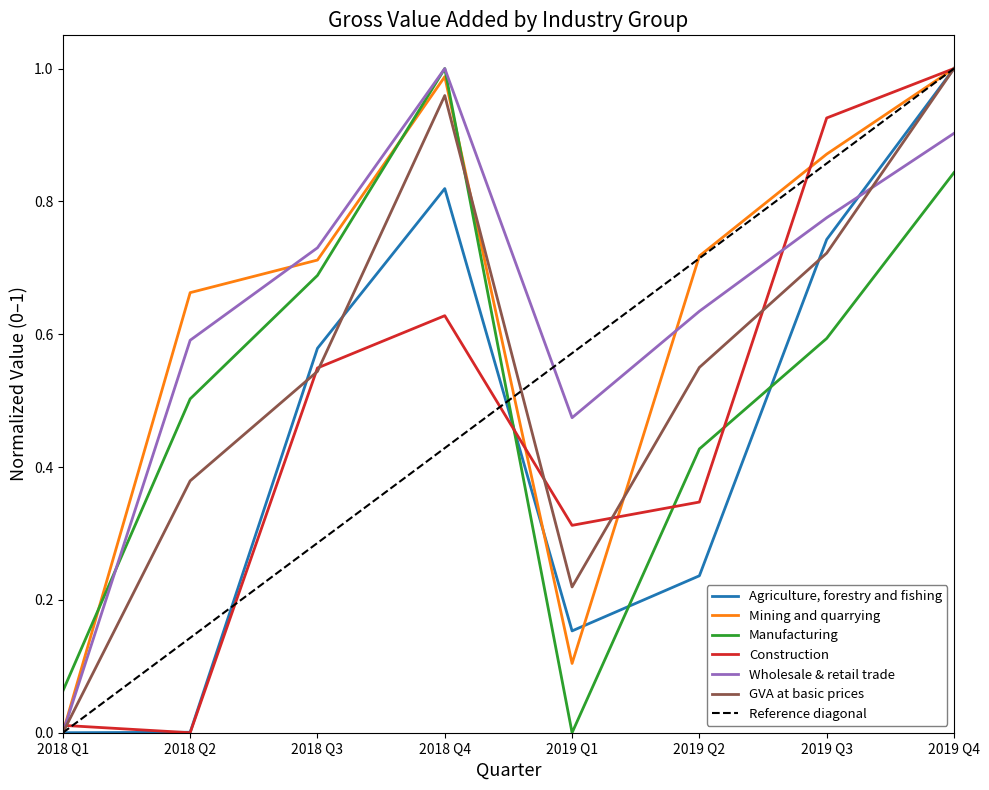

How many series are shown in this chart?

6